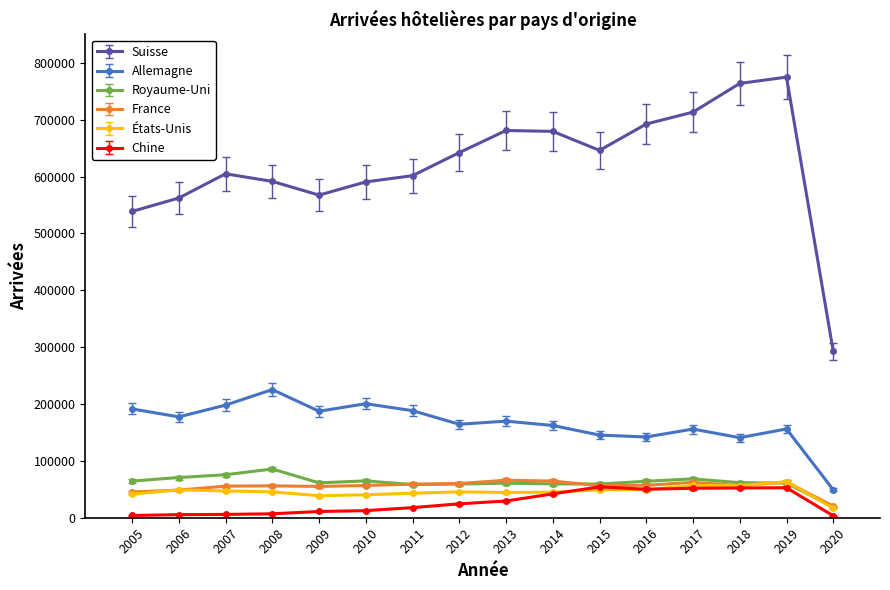

What is the maximum value shown in the chart?

774956